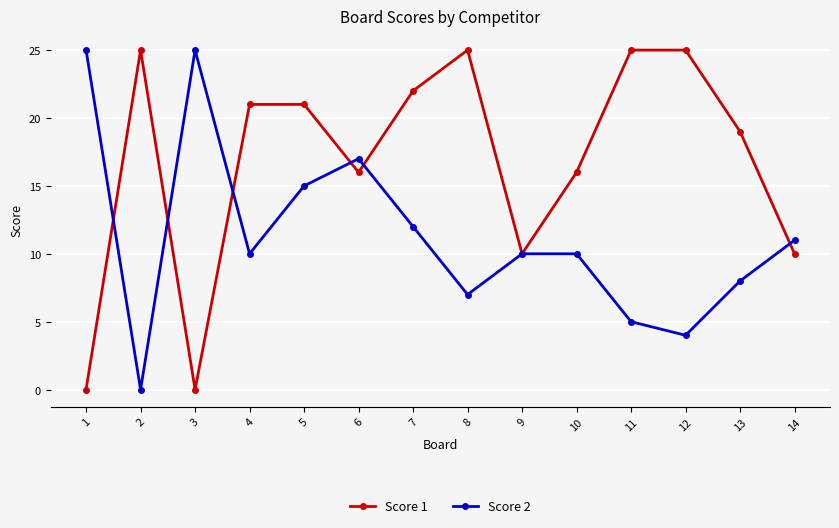

How many lines are shown in the chart?

2